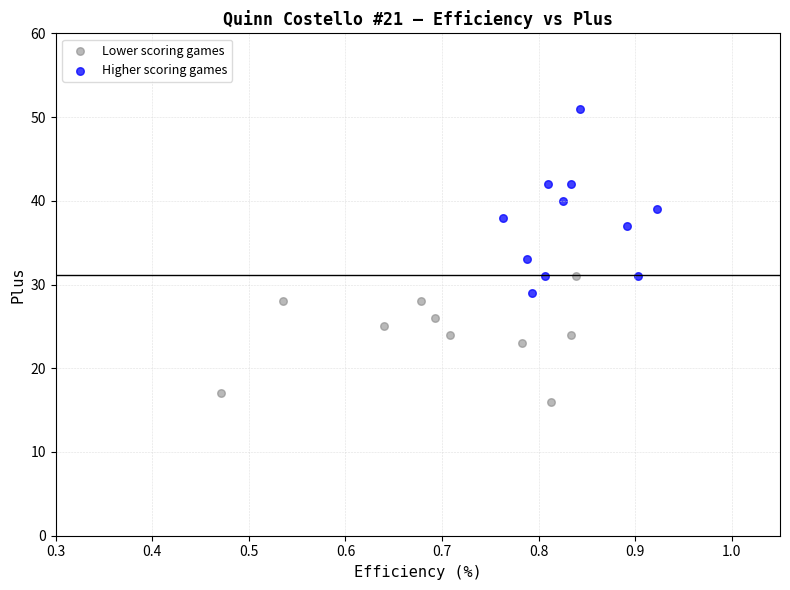

Which series contains the lowest Y value?

Lower scoring games